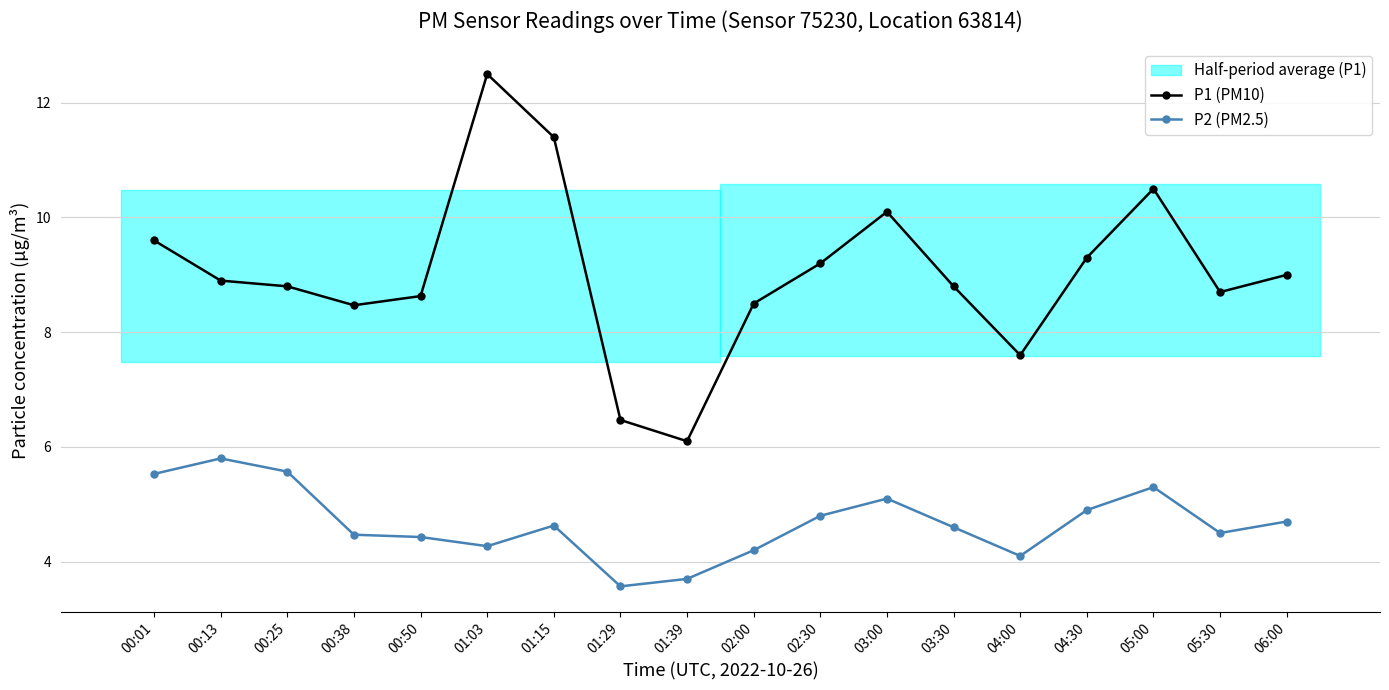

What is the total value across all series at 06:00?

13.7